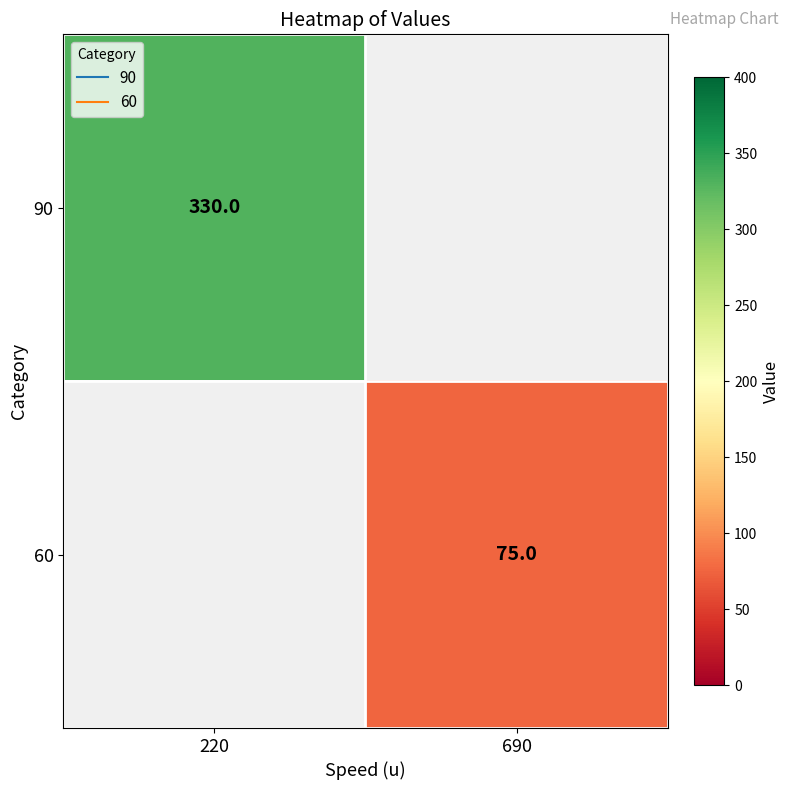

How many positive values does the 60 series have?

1